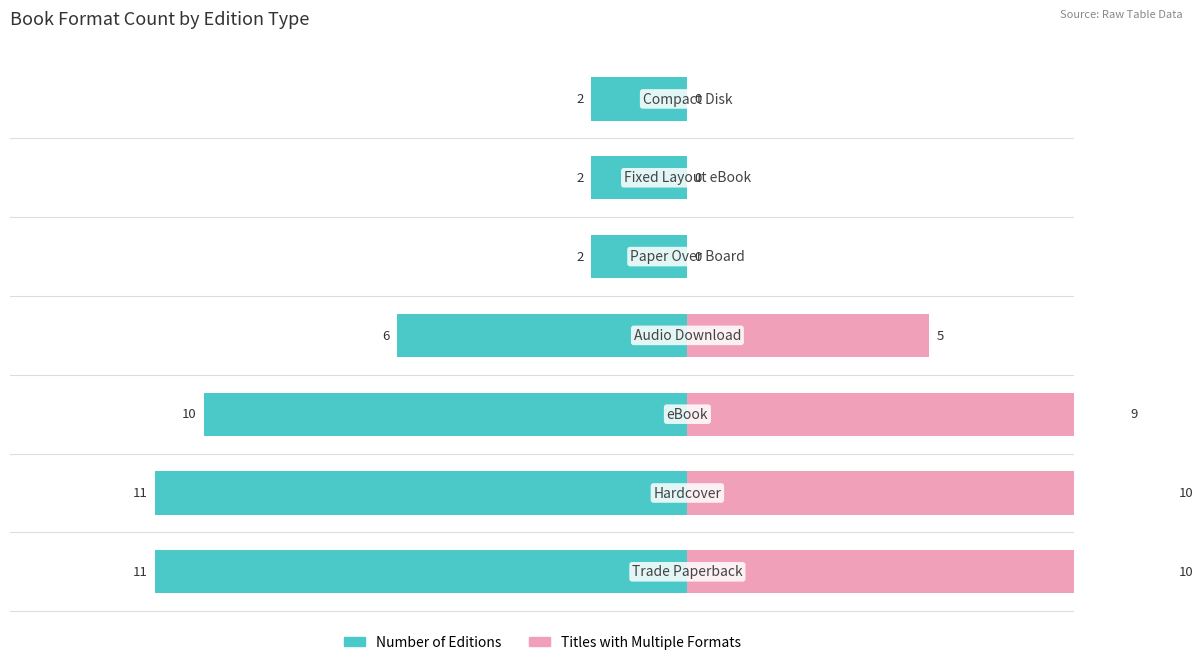

Reading right to left, transcribe all the data shown in this chart.

Number of Editions: -2	-2	-2	-6	-10	-11	-11
Titles with Multiple Formats: 0	0	0	5	9	10	10